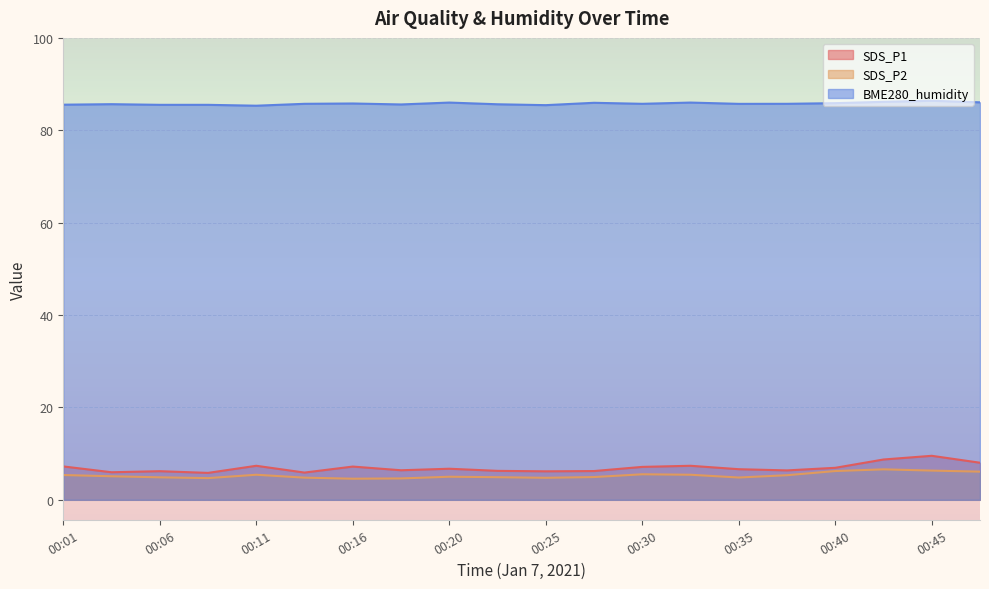

In BME280_humidity, how many points are higher than both neighbors (excluding endpoints)?

6